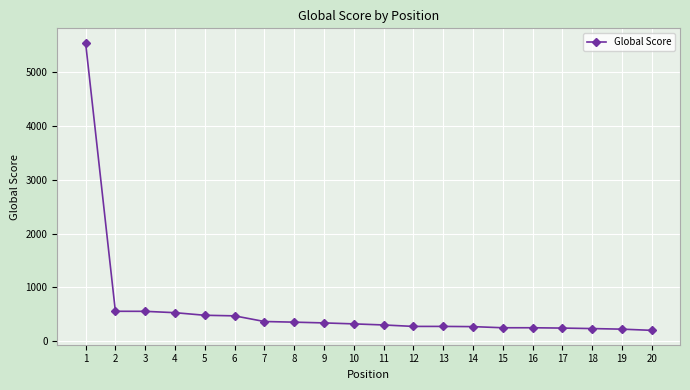

Does the chart have visible grid lines?

Yes